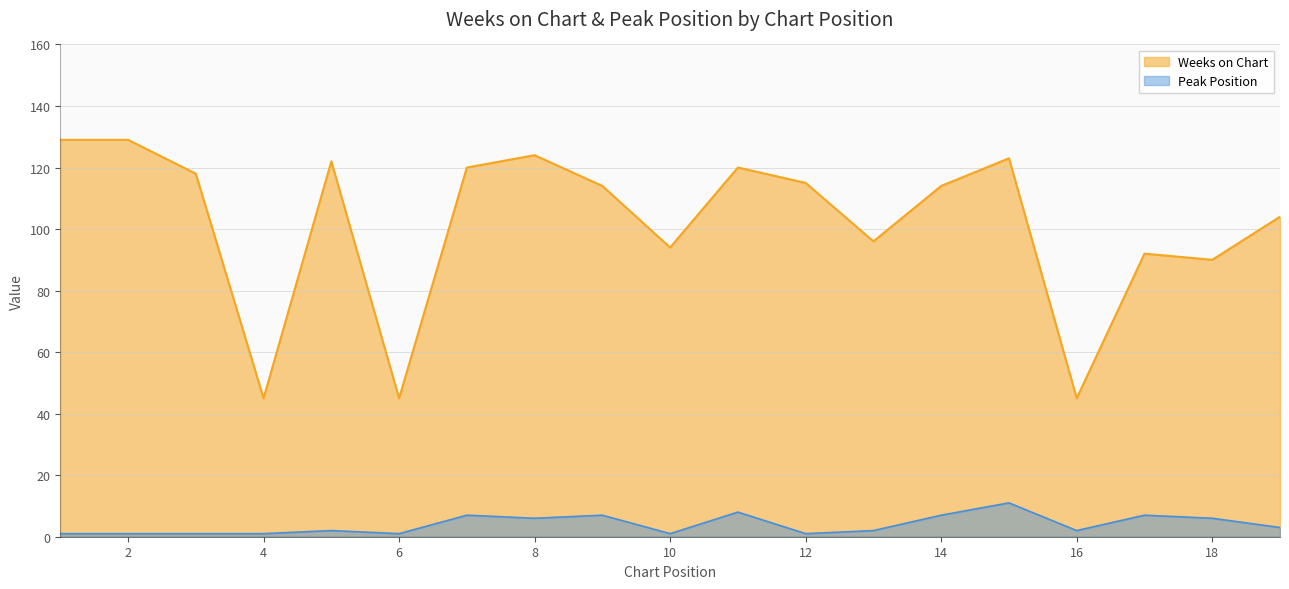

True or false: Peak Position and Weeks on Chart intersect in this chart.

False